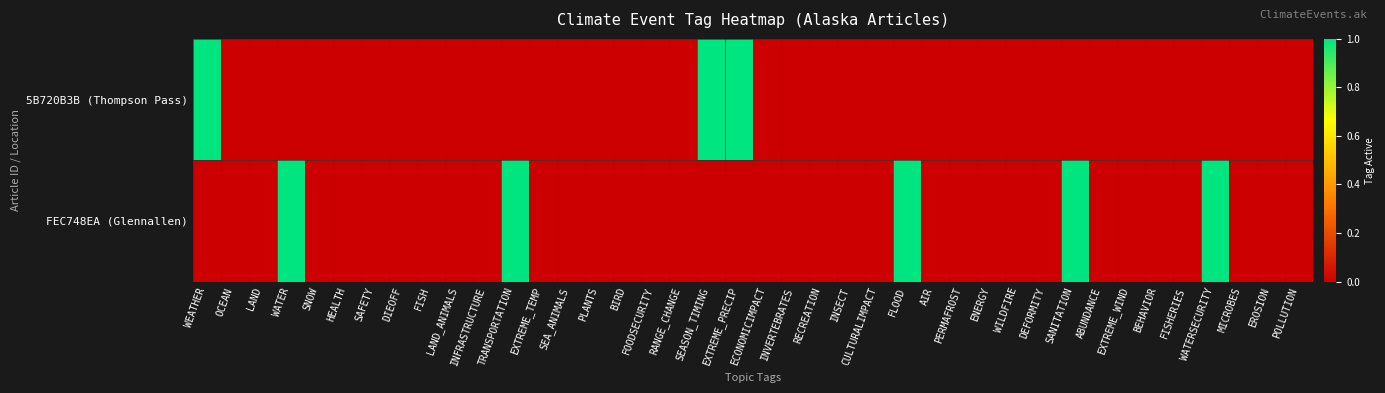

Rank the series by their maximum value, from lowest to highest.

5B720B3B (Thompson Pass), FEC748EA (Glennallen)